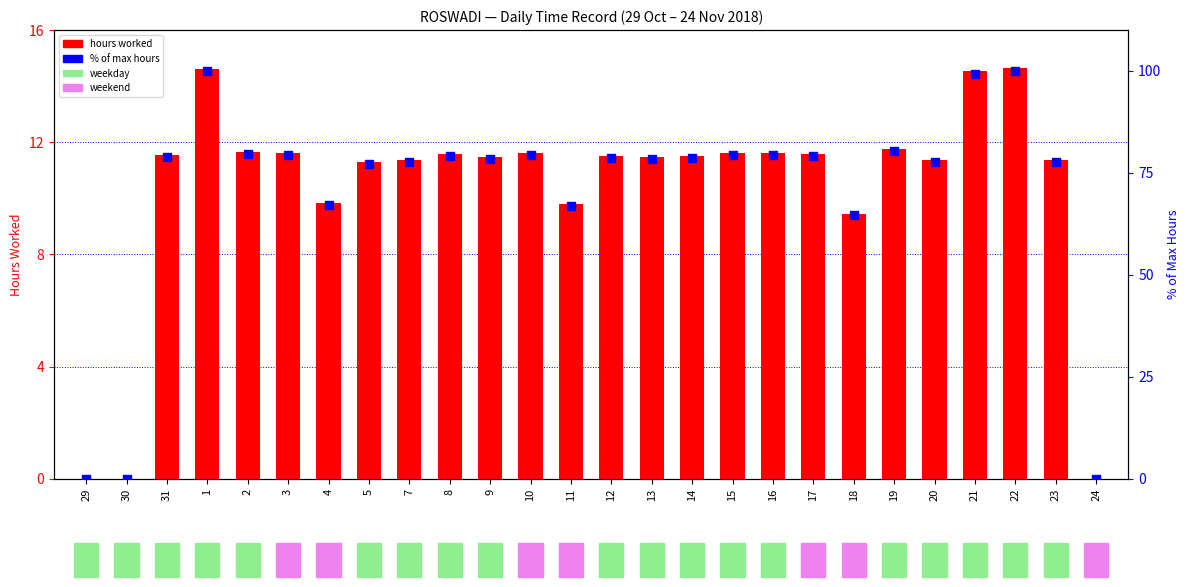

Which series has the widest spread of Y values?

% of max hours